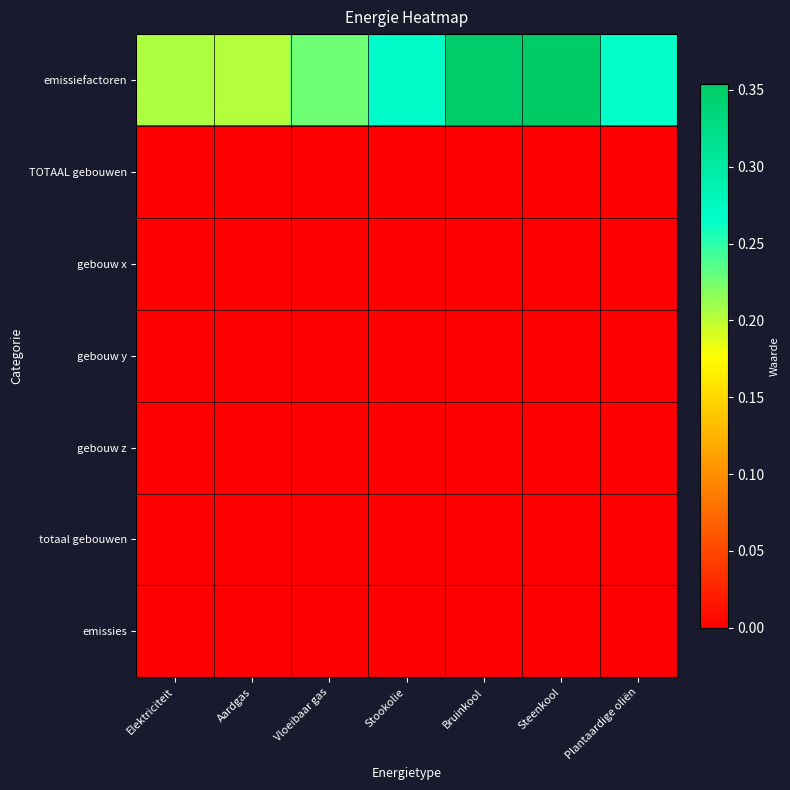

How many categories are shown in the chart?

7